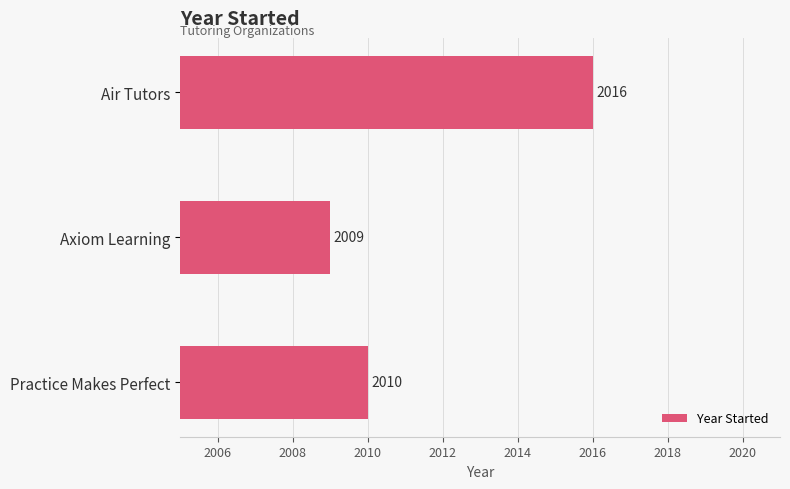

Reading top to bottom, transcribe all the data shown in this chart.

2016	2009	2010